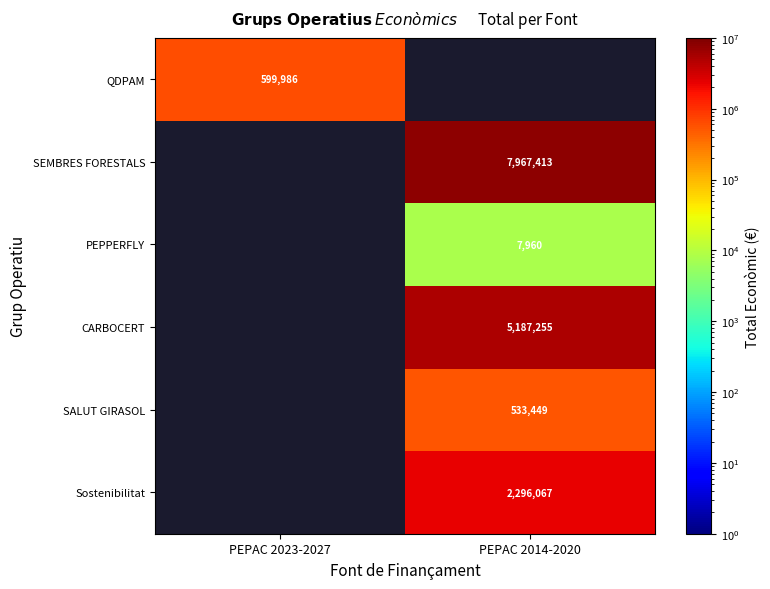

How many series are shown in this chart?

6